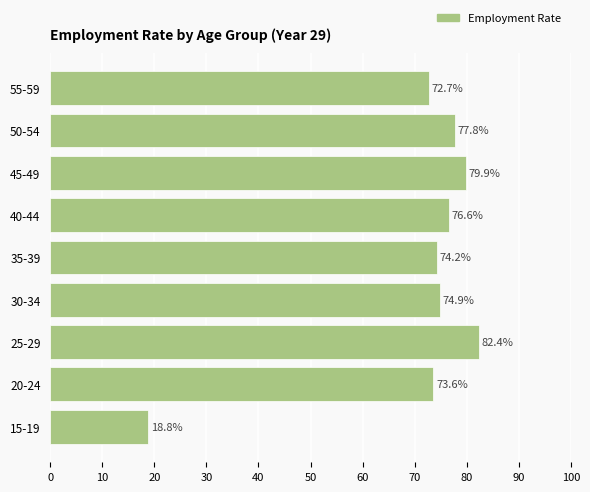

Which category has the highest value across all series?

25-29